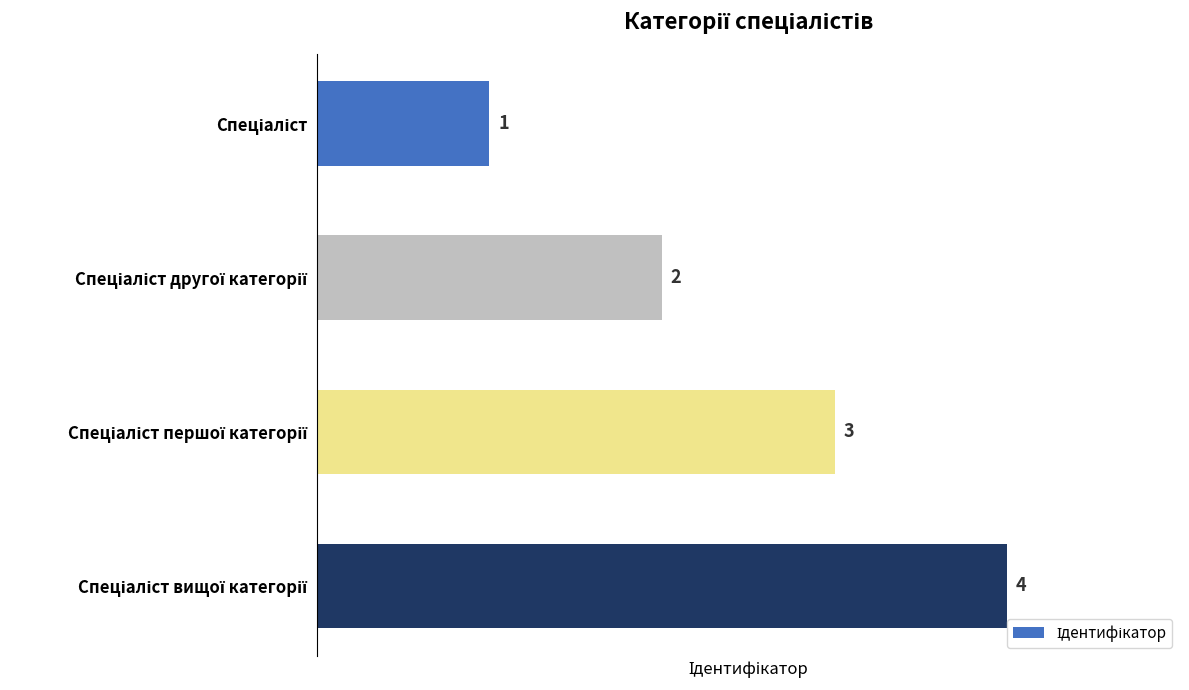

What is the value of the 2nd bar from the top?

2